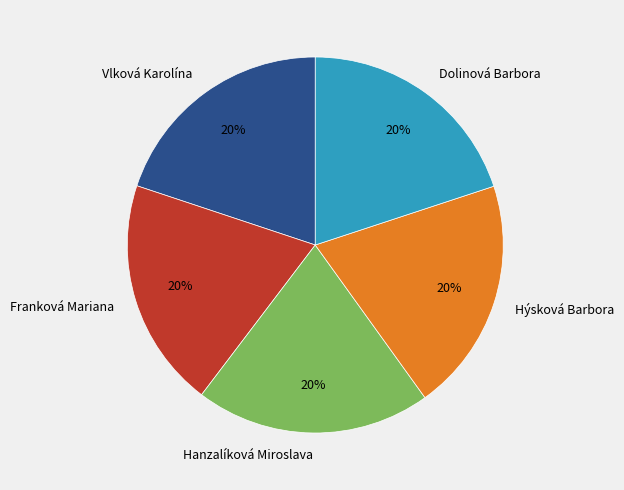

Count the number of slices in the pie.

5